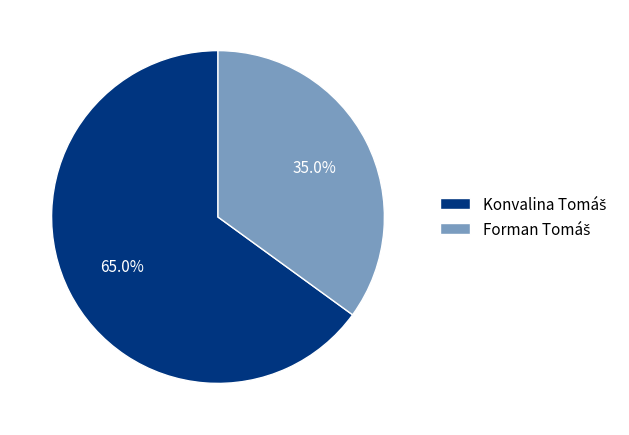

Does any single category account for the majority?

Yes